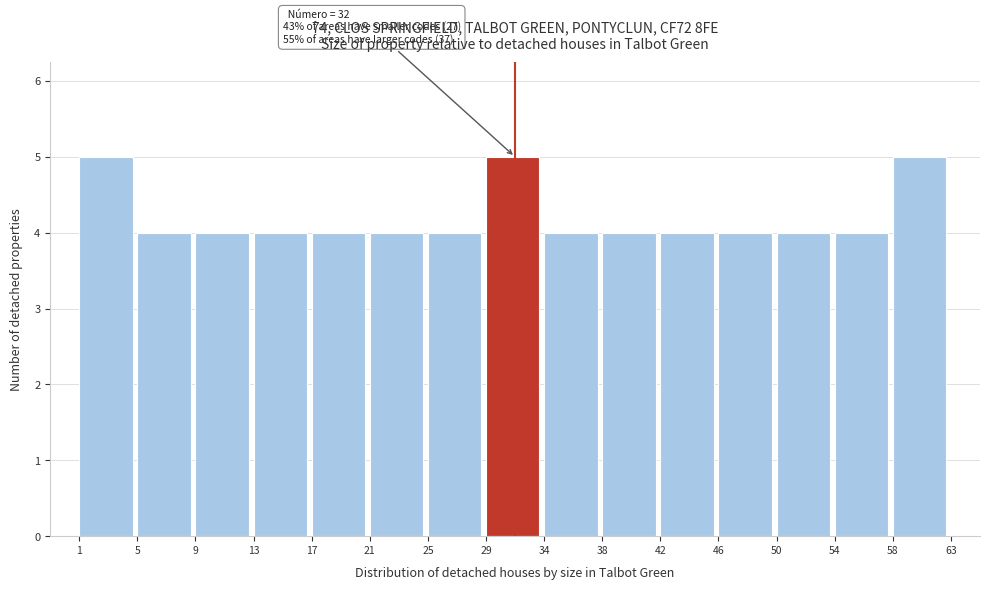

Reading left to right, extract all data points from this chart.

5	4	4	4	4	4	4	5	4	4	4	4	4	4	5